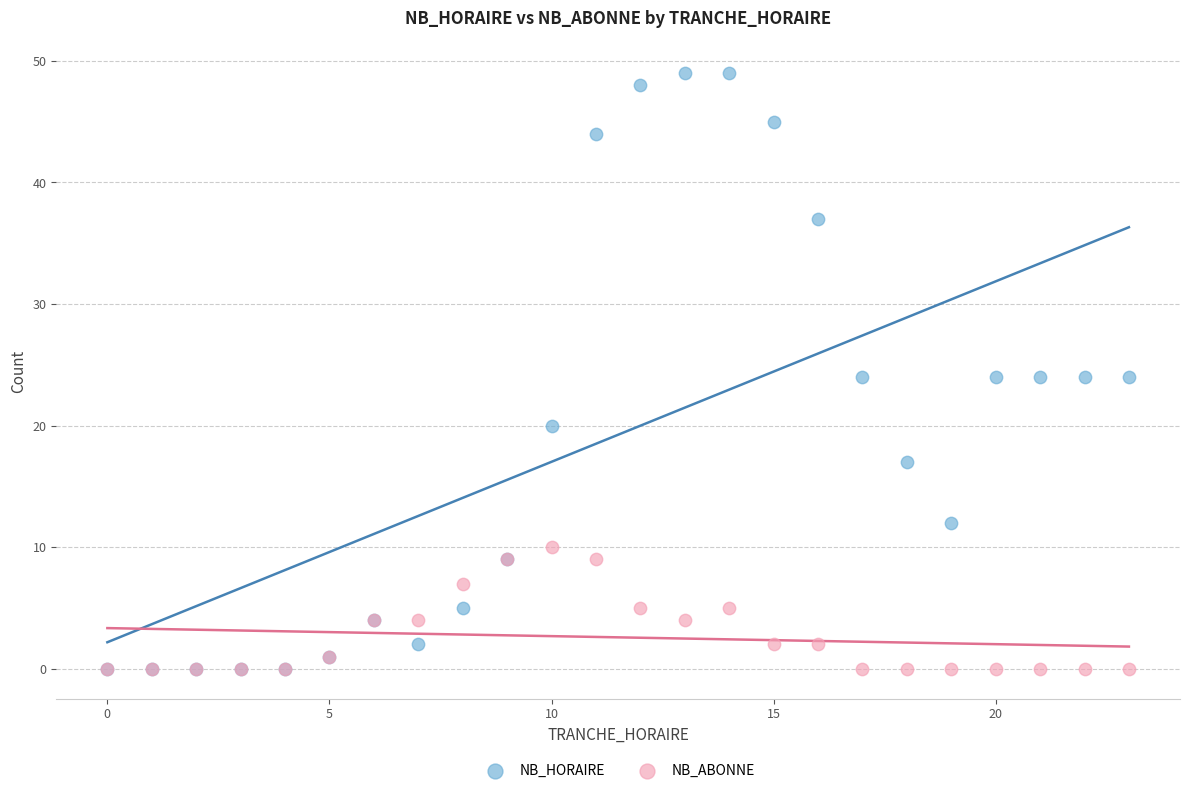

What are all the series names shown in the legend?

NB_HORAIRE, NB_ABONNE